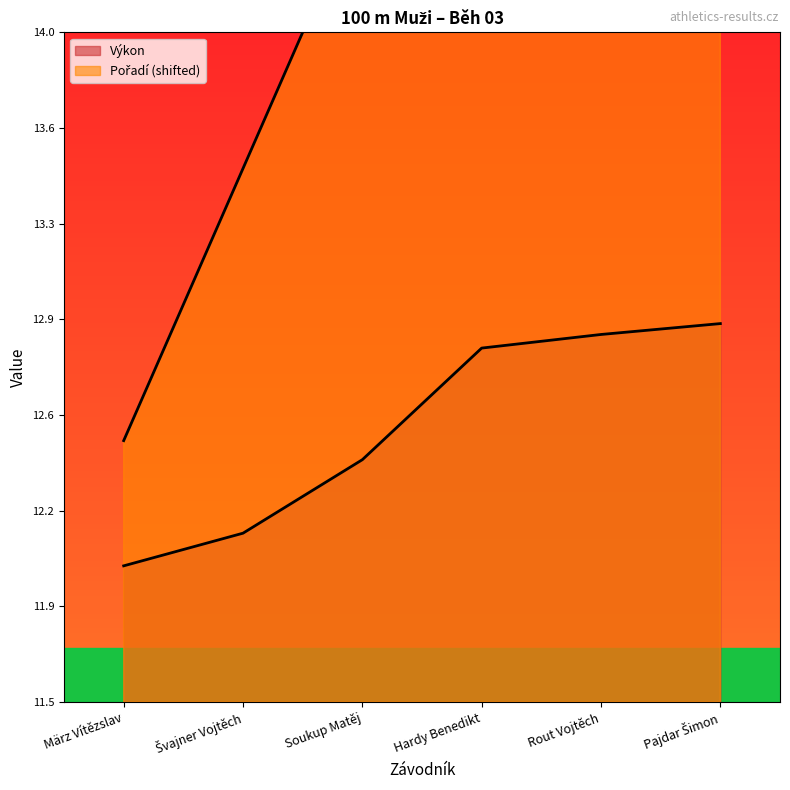

The value of Pořadí at Hardy Benedikt is 26.8. True or false?

False